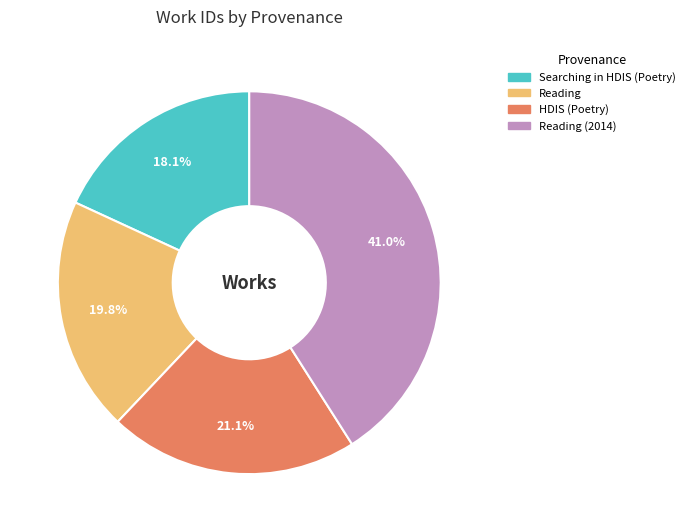

To the nearest percent, what is the combined percentage of HDIS (Poetry) and Reading?

41%